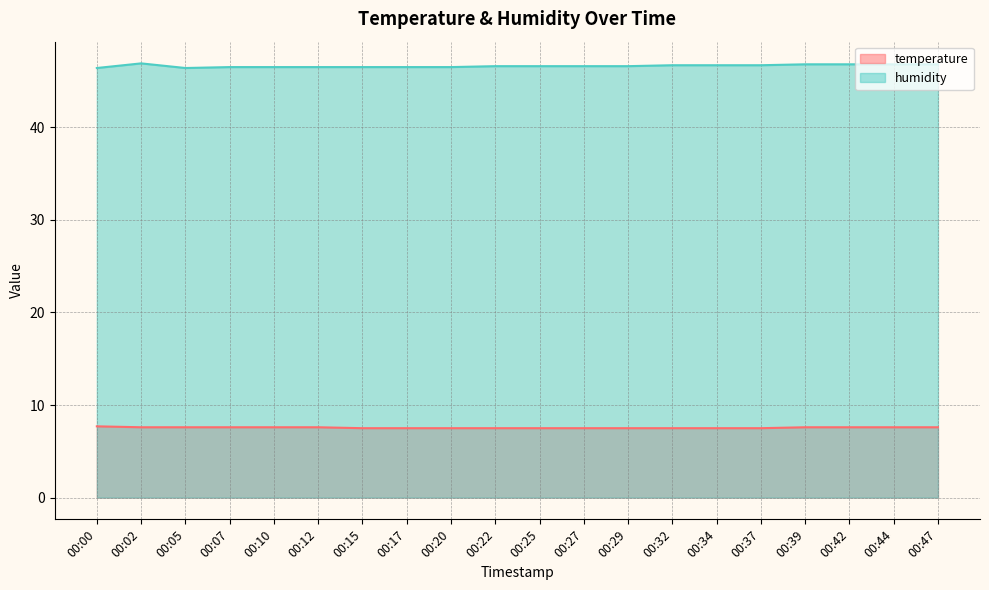

Which series has the largest total across all categories?

humidity